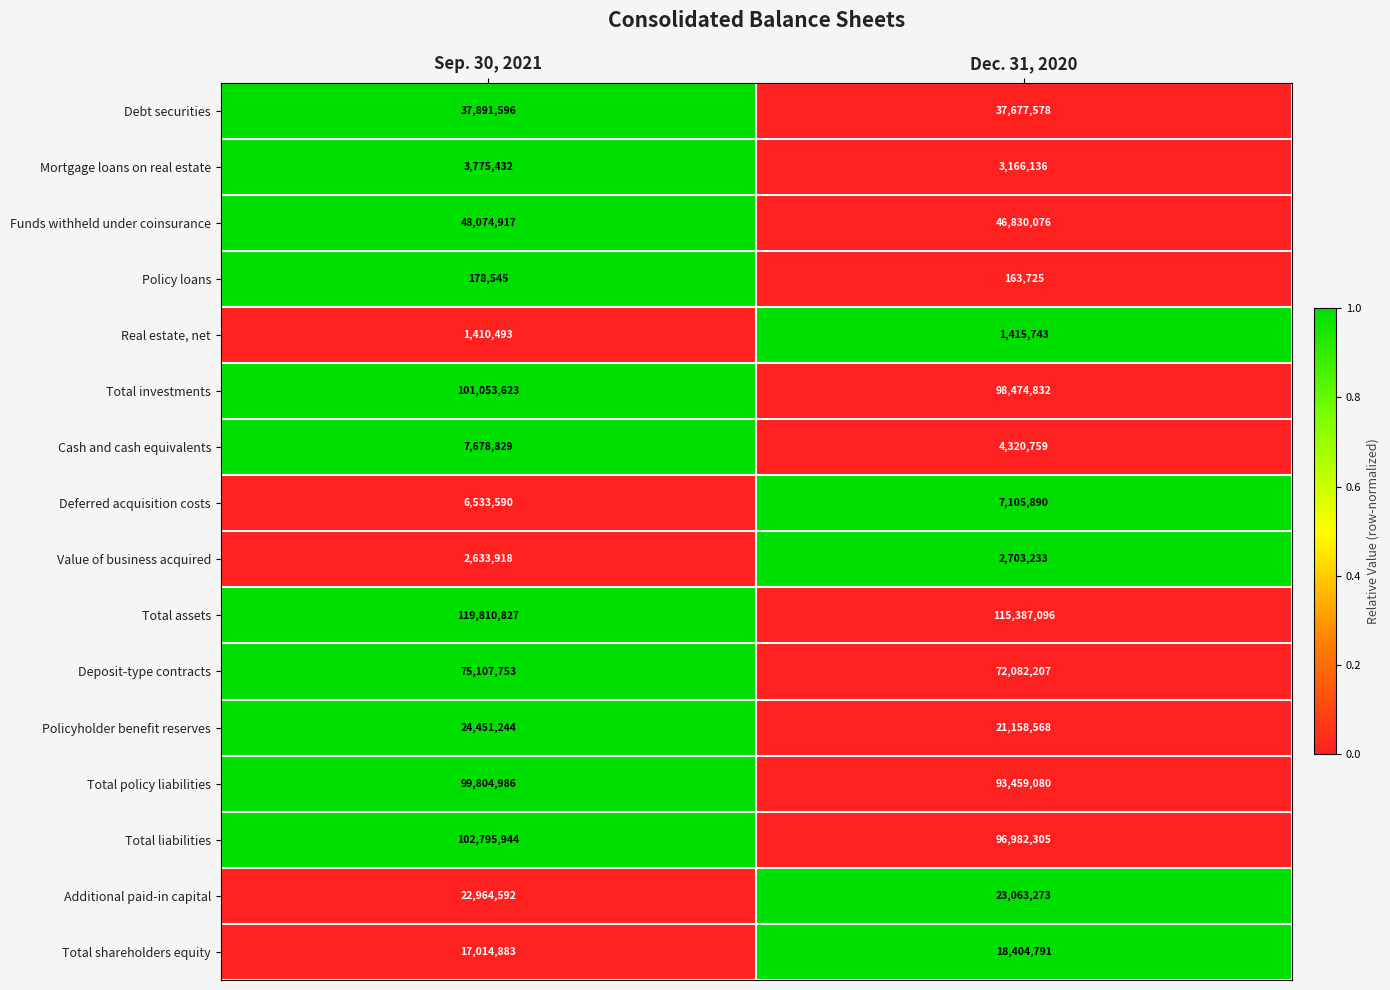

List the series in order of their peak value, lowest first.

Policy loans, Real estate, net, Value of business acquired, Mortgage loans on real estate, Deferred acquisition costs, Cash and cash equivalents, Total shareholders equity, Additional paid-in capital, Policyholder benefit reserves, Debt securities, Funds withheld under coinsurance, Deposit-type contracts, Total policy liabilities, Total investments, Total liabilities, Total assets